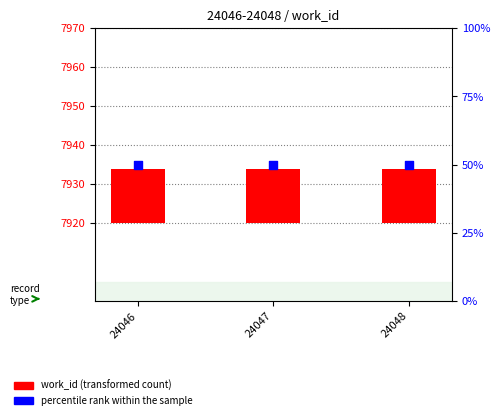

At how many categories does at least one series exceed 16?

3